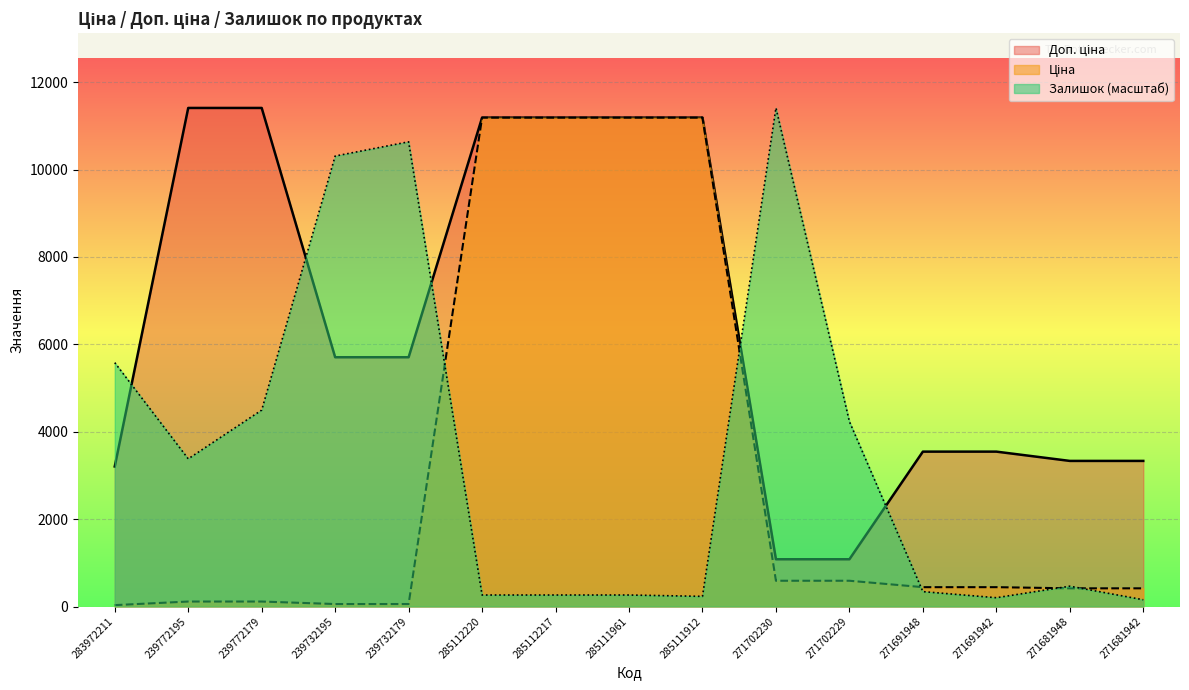

What is the sum of all Залишок values?

52228.7